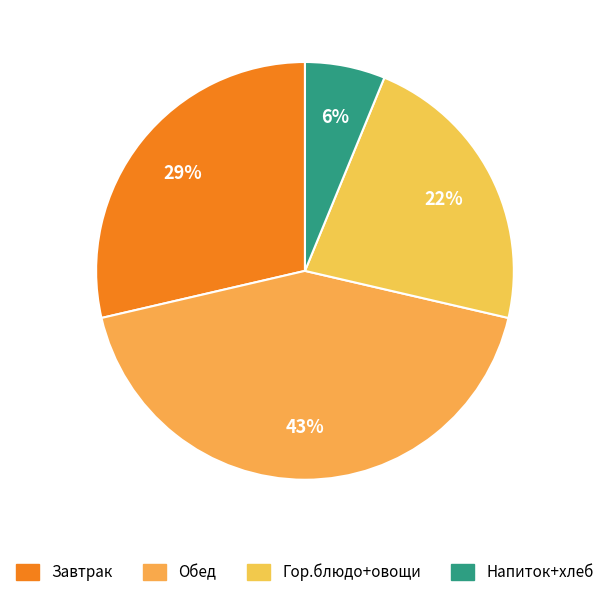

Count the number of slices in the pie.

4